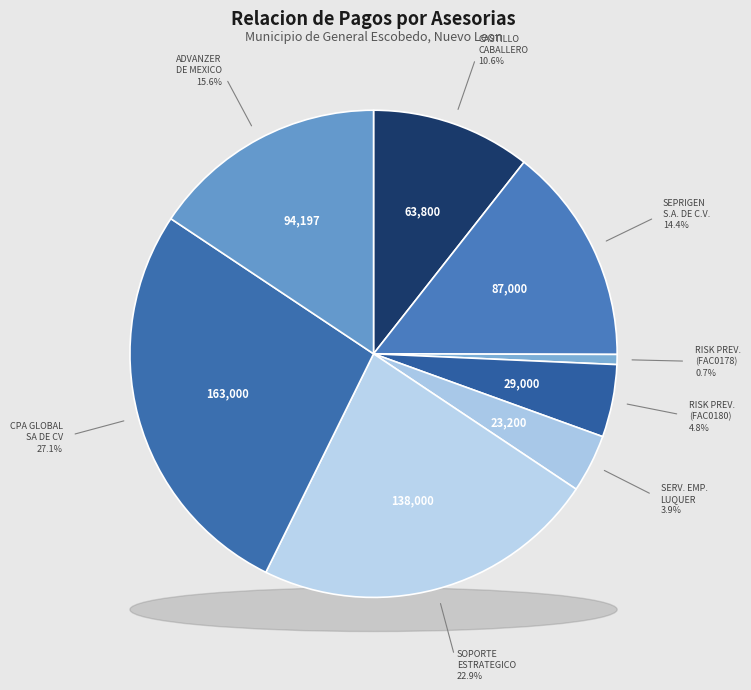

What is the largest slice in the pie chart?

CPA GLOBAL SA DE CV